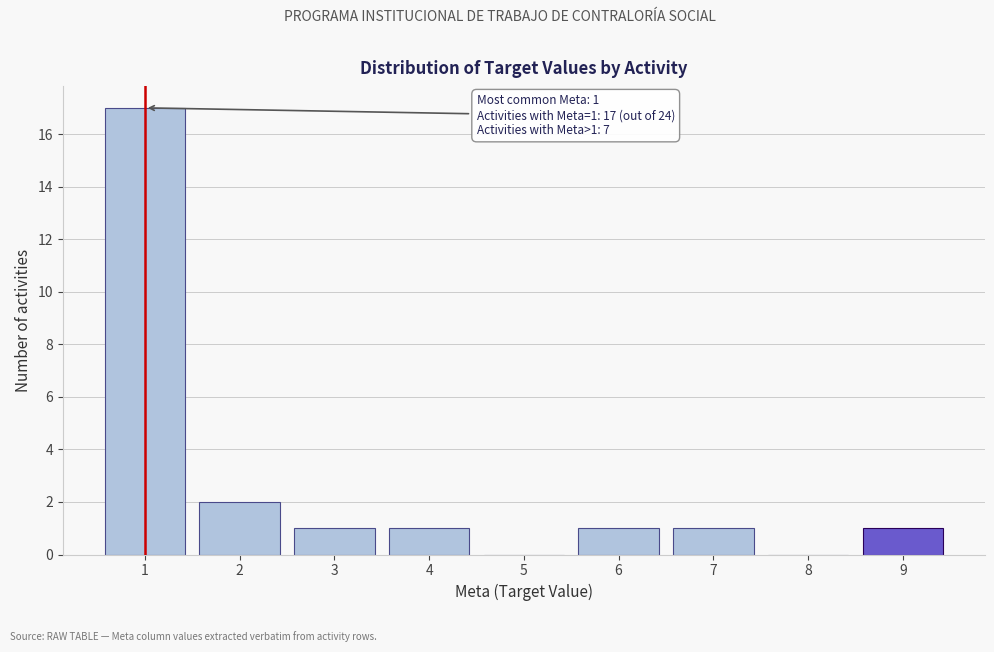

Reading left to right, extract all data points from this chart.

1=17	2=2	3=1	4=1	5=0	6=1	7=1	8=0	9=1